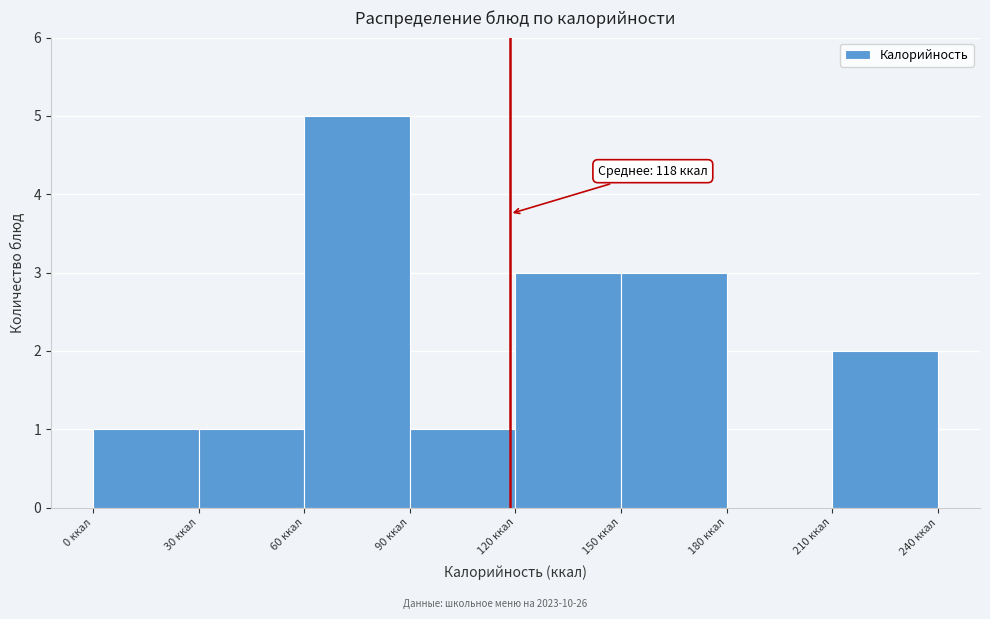

Over which range of the x-axis is the bar tallest?

60 to 90